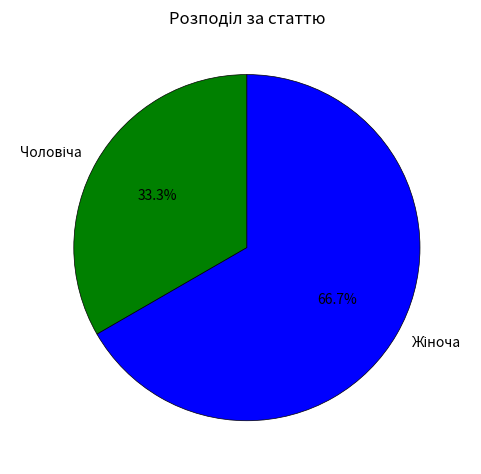

Is there a majority slice in this chart?

Yes